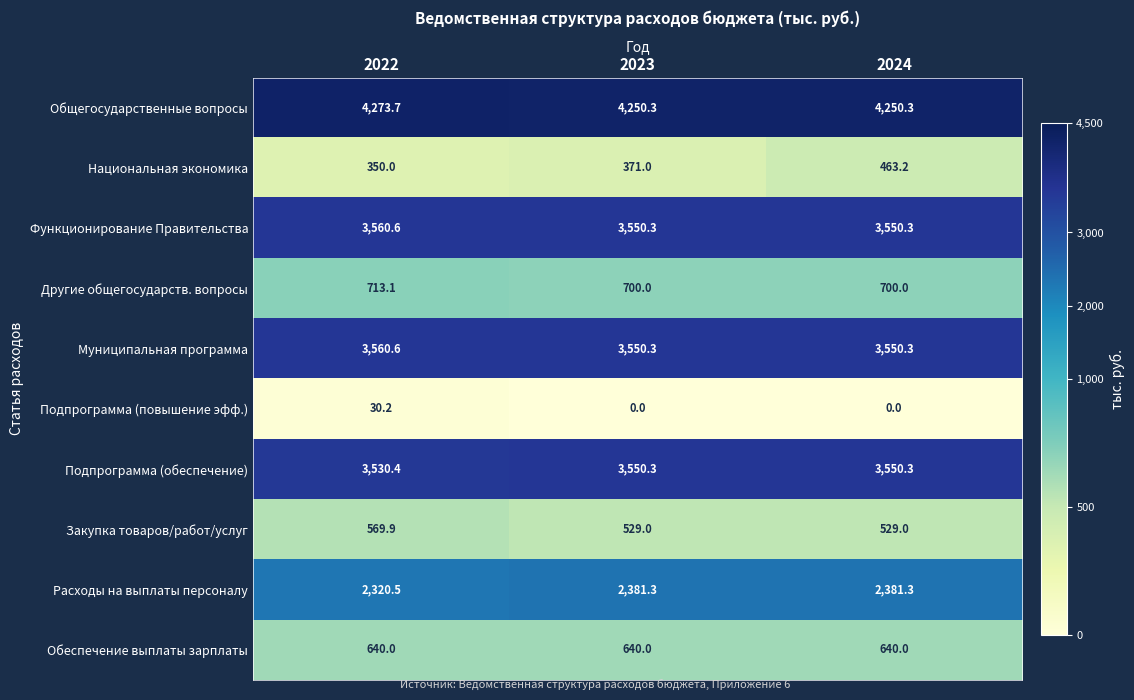

Rank the categories by Национальная экономика value from highest to lowest.

2024, 2023, 2022